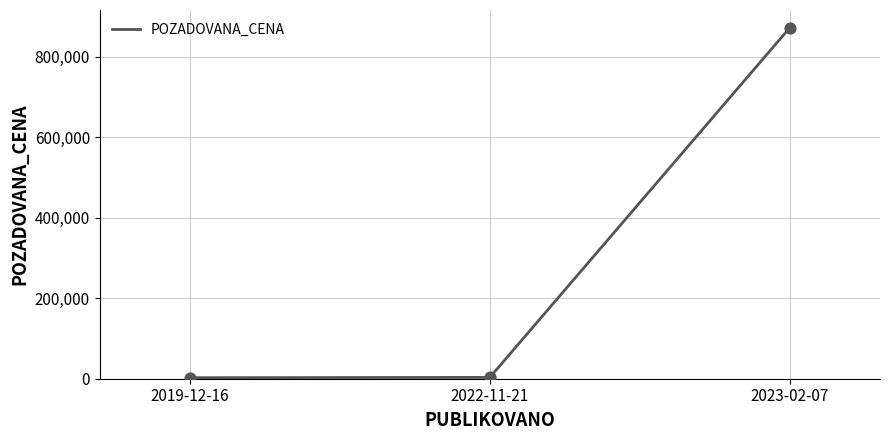

Is it true that the value at 2023-02-07 is 873000?

True